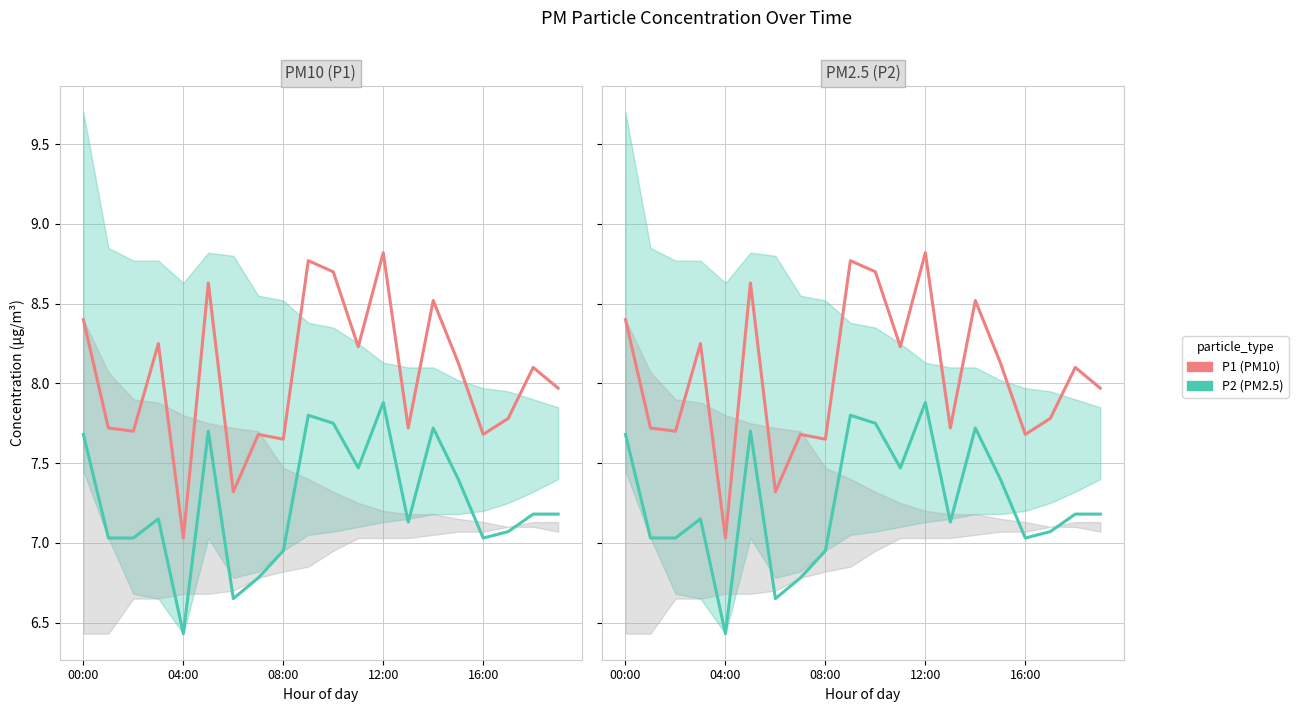

What is the sum of all P2 (PM2.5) values?

145.0